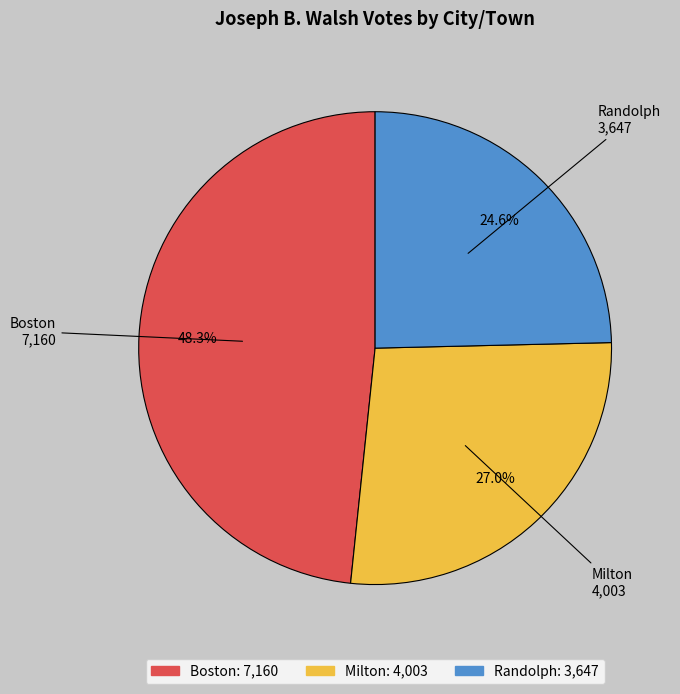

Which category has the smallest portion of the pie?

Randolph